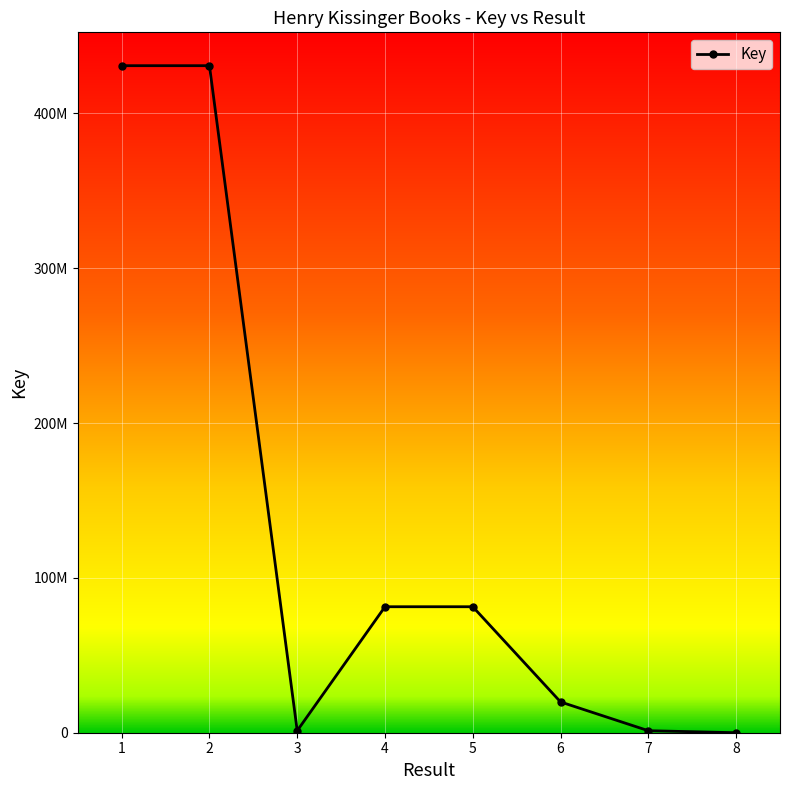

What is the value of the 2nd point from the left?

430872433